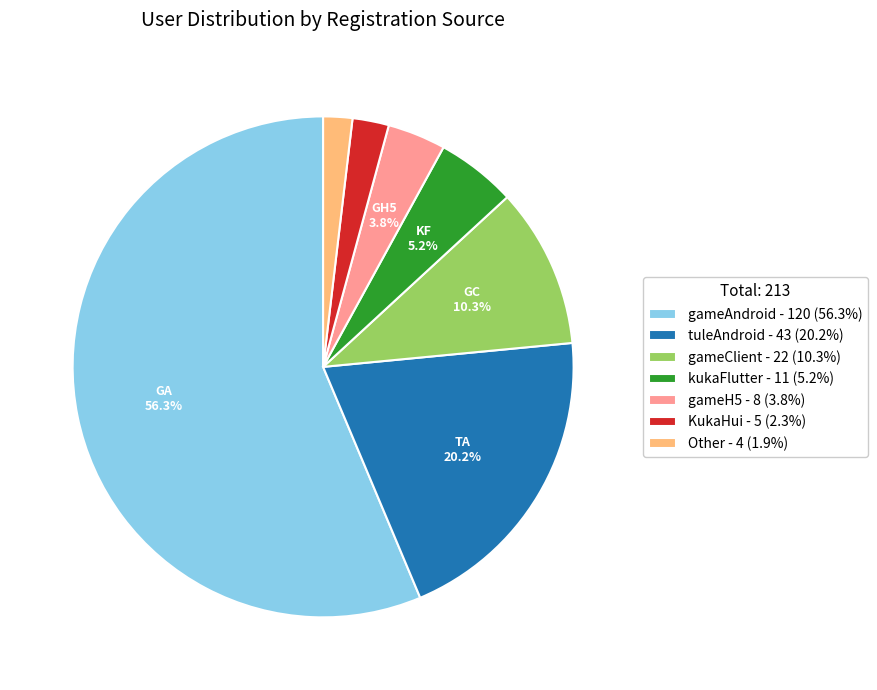

To the nearest percent, what is the combined percentage of Other and kukaFlutter?

7%